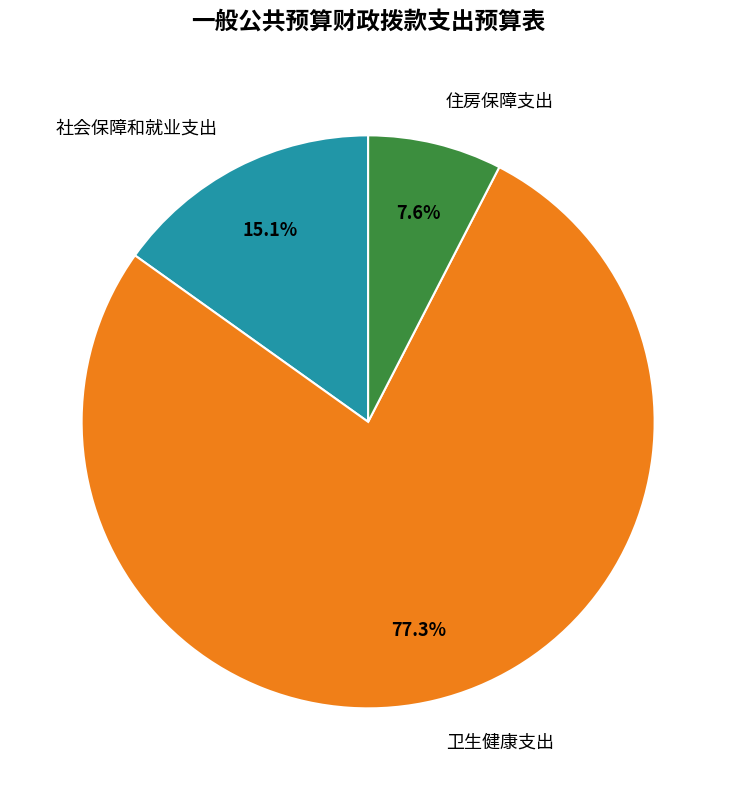

How much of the chart is everything except 住房保障支出?

92.4%